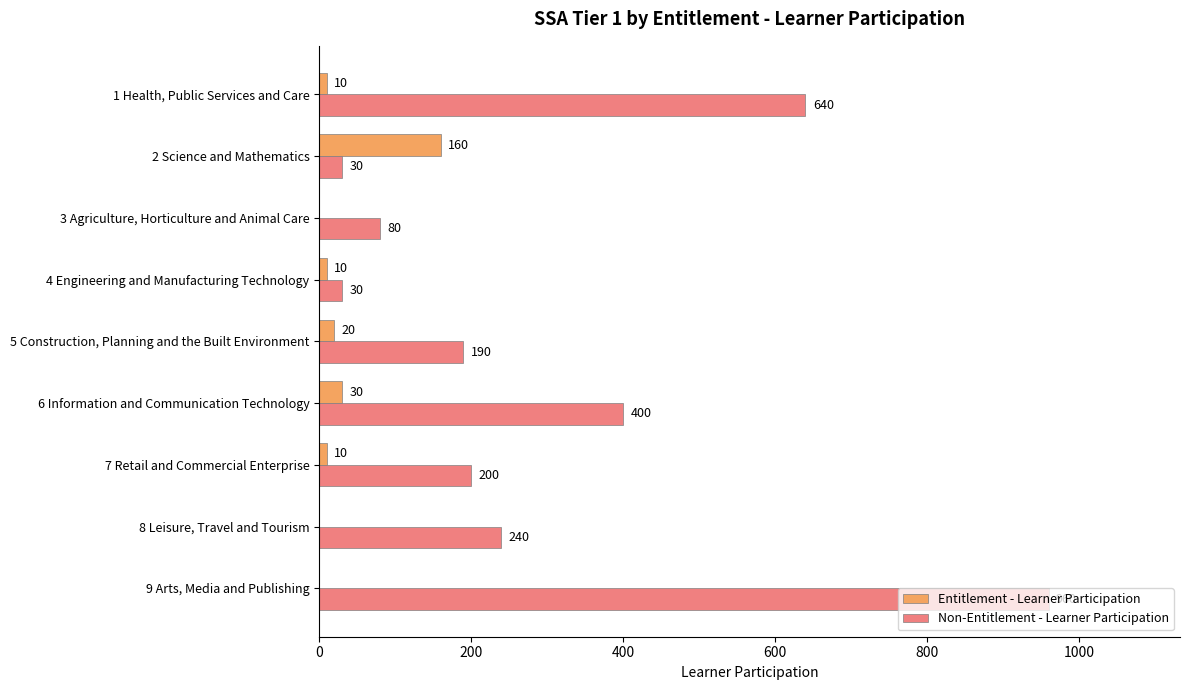

Which series has the largest total across all categories?

Non-Entitlement - Learner Participation